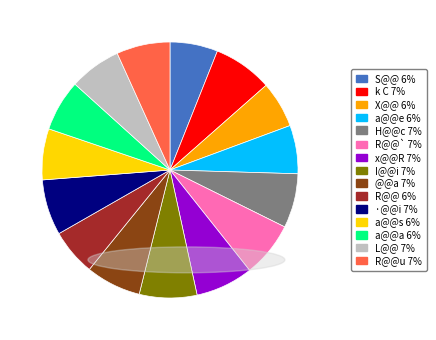

How many slices are in this pie chart?

15